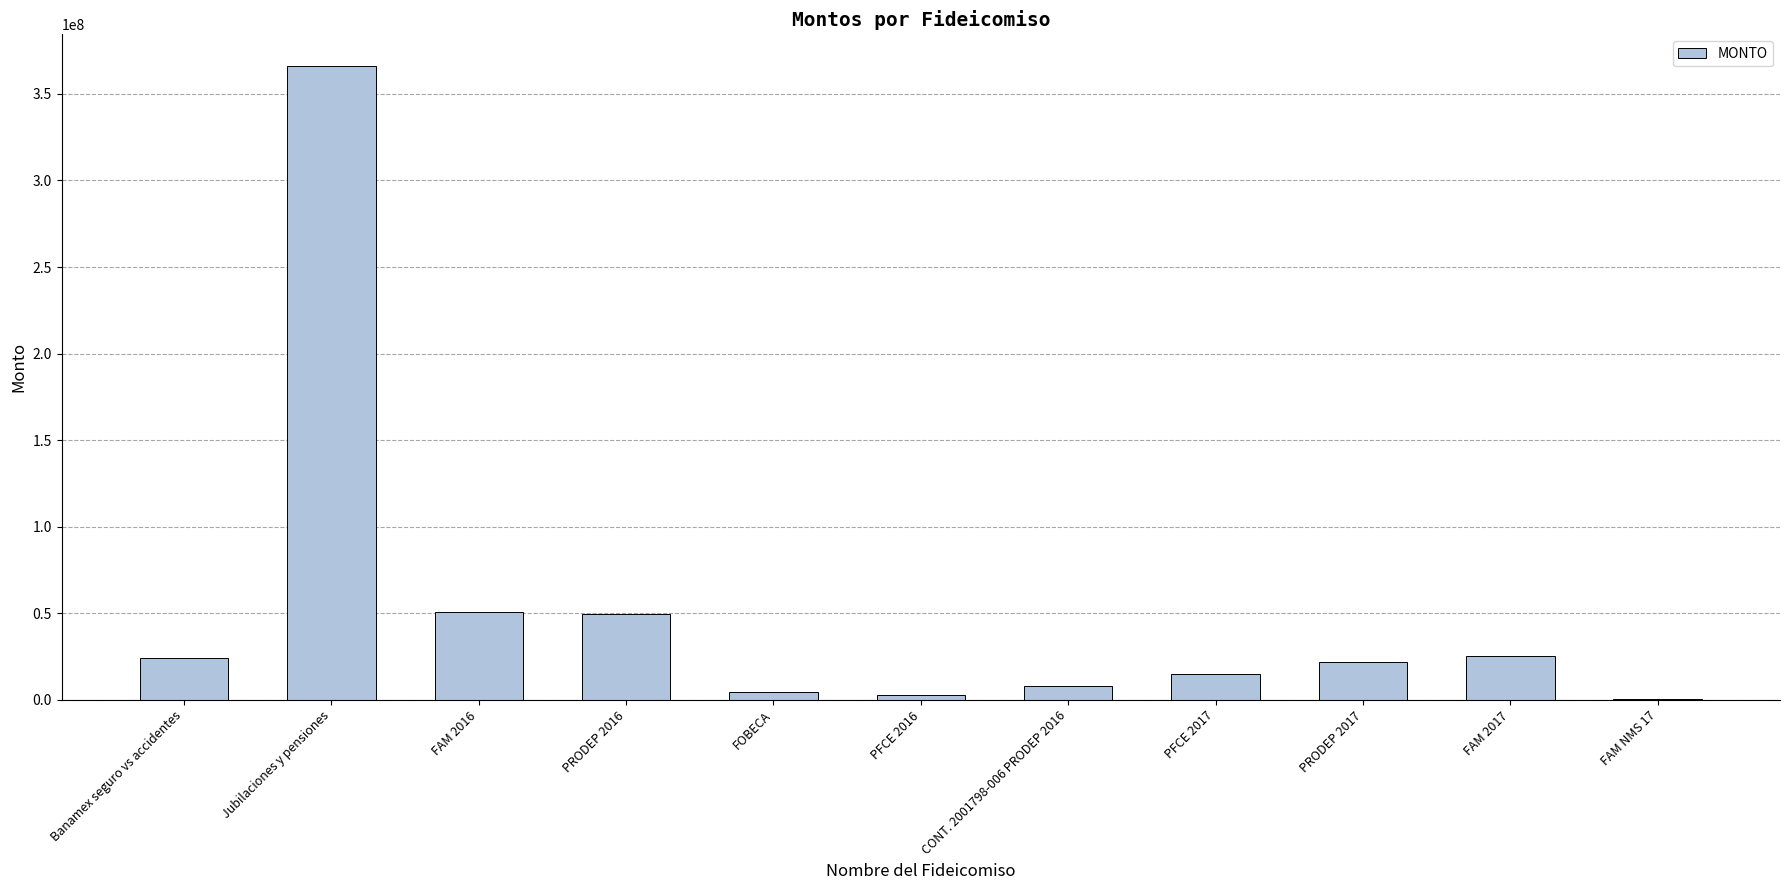

What is the maximum value shown in the chart?

366150325